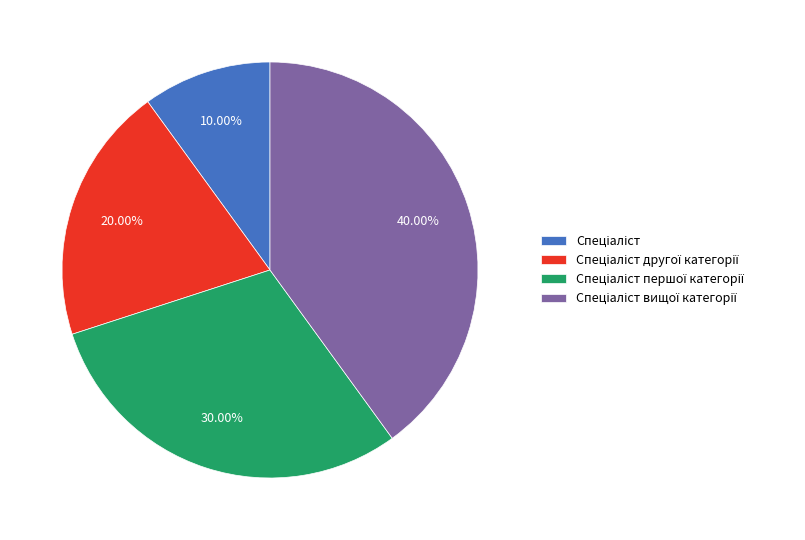

Is there a majority slice in this chart?

No